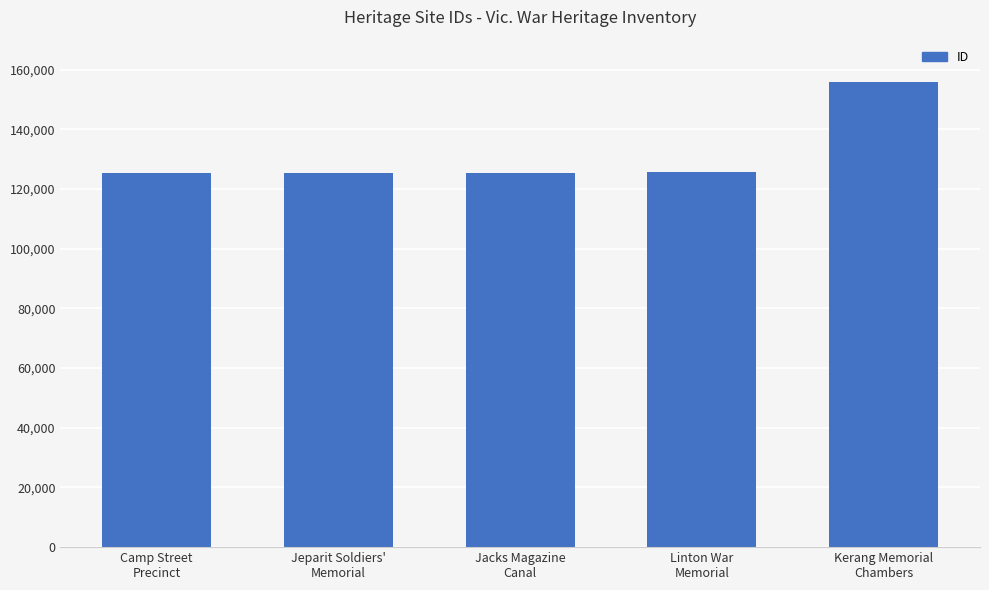

What position from the right is Camp Street
Precinct?

5